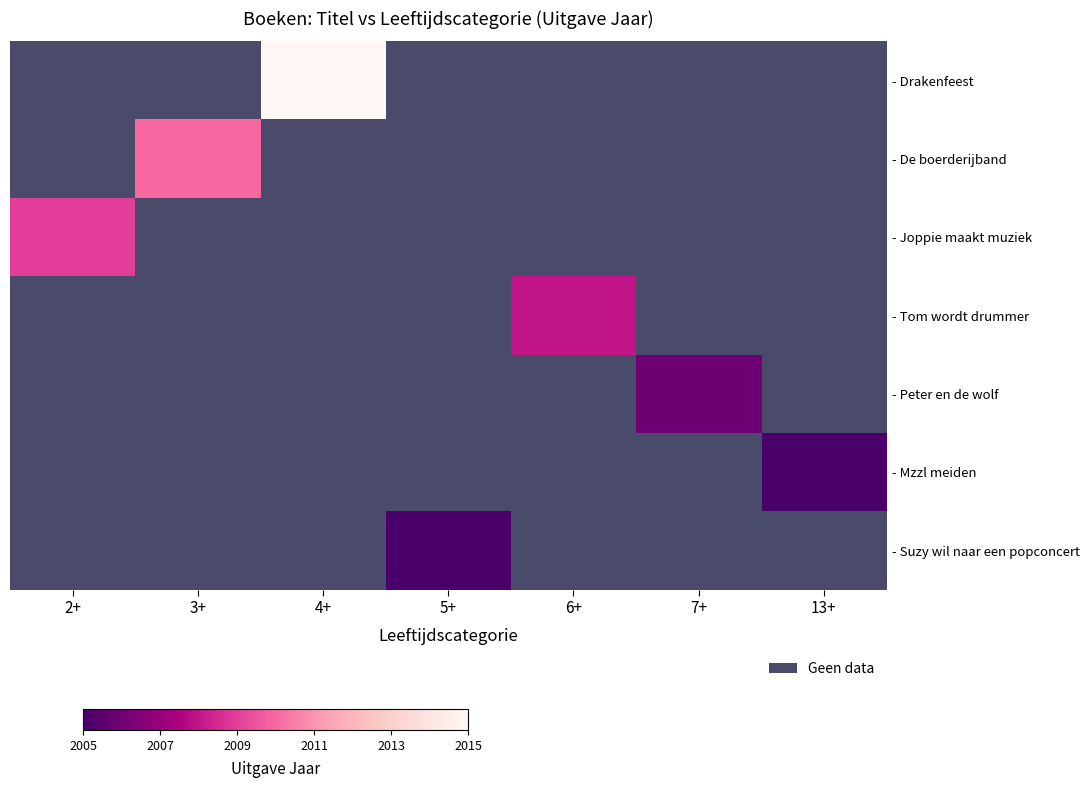

Is the value of - Suzy wil naar een popconcert at 3+ greater than the value of - Peter en de wolf at 7+?

No